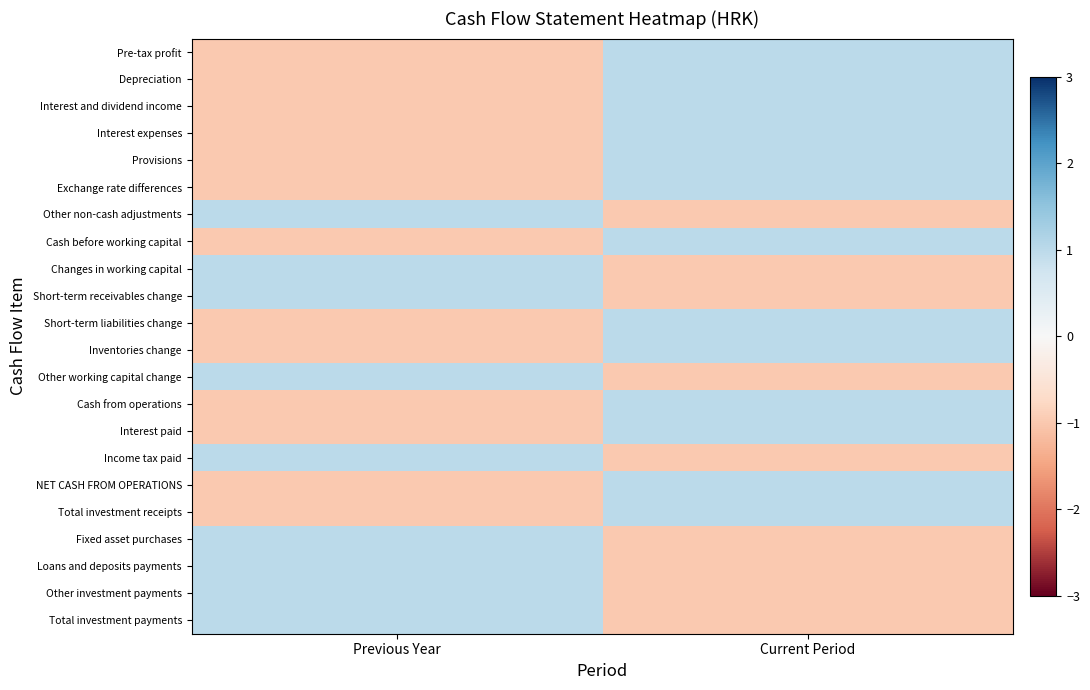

Reading left to right, what are all the values shown in this chart?

Pre-tax profit: Previous Year=-1	Current Period=1
Depreciation: Previous Year=-1	Current Period=1
Interest and dividend income: Previous Year=-1	Current Period=1
Interest expenses: Previous Year=-1	Current Period=1
Provisions: Previous Year=-1	Current Period=1
Exchange rate differences: Previous Year=-1	Current Period=1
Other non-cash adjustments: Previous Year=1	Current Period=-1
Cash before working capital: Previous Year=-1	Current Period=1
Changes in working capital: Previous Year=1	Current Period=-1
Short-term receivables change: Previous Year=1	Current Period=-1
Short-term liabilities change: Previous Year=-1	Current Period=1
Inventories change: Previous Year=-1	Current Period=1
Other working capital change: Previous Year=1	Current Period=-1
Cash from operations: Previous Year=-1	Current Period=1
Interest paid: Previous Year=-1	Current Period=1
Income tax paid: Previous Year=1	Current Period=-1
NET CASH FROM OPERATIONS: Previous Year=-1	Current Period=1
Total investment receipts: Previous Year=-1	Current Period=1
Fixed asset purchases: Previous Year=1	Current Period=-1
Loans and deposits payments: Previous Year=1	Current Period=-1
Other investment payments: Previous Year=1	Current Period=-1
Total investment payments: Previous Year=1	Current Period=-1